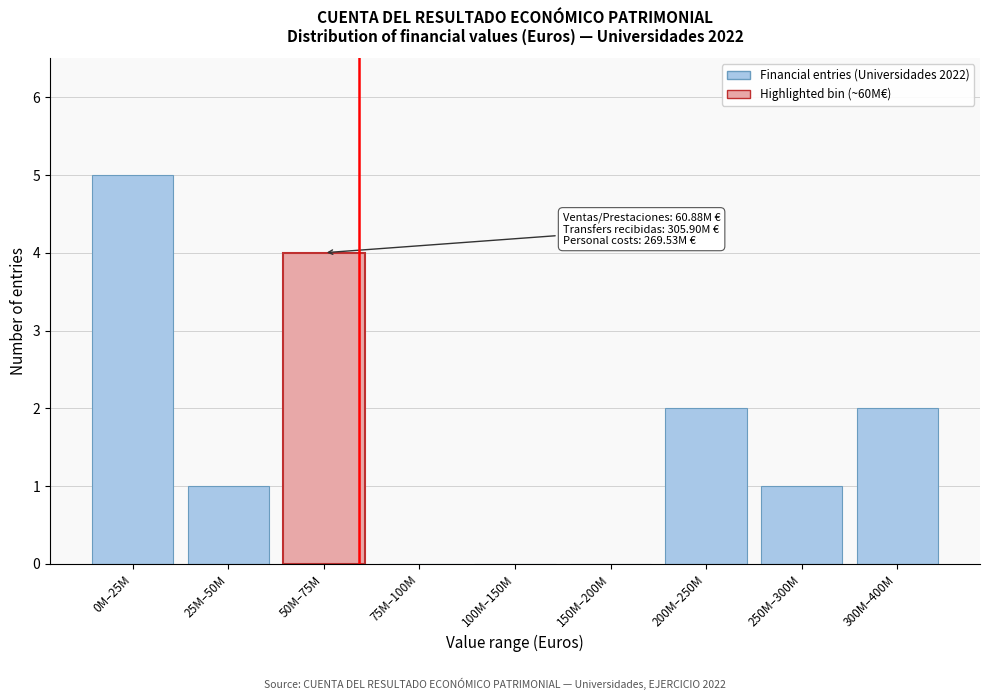

Reading right to left, transcribe all the data shown in this chart.

300M–400M=2	250M–300M=1	200M–250M=2	150M–200M=0	100M–150M=0	75M–100M=0	50M–75M=4	25M–50M=1	0M–25M=5